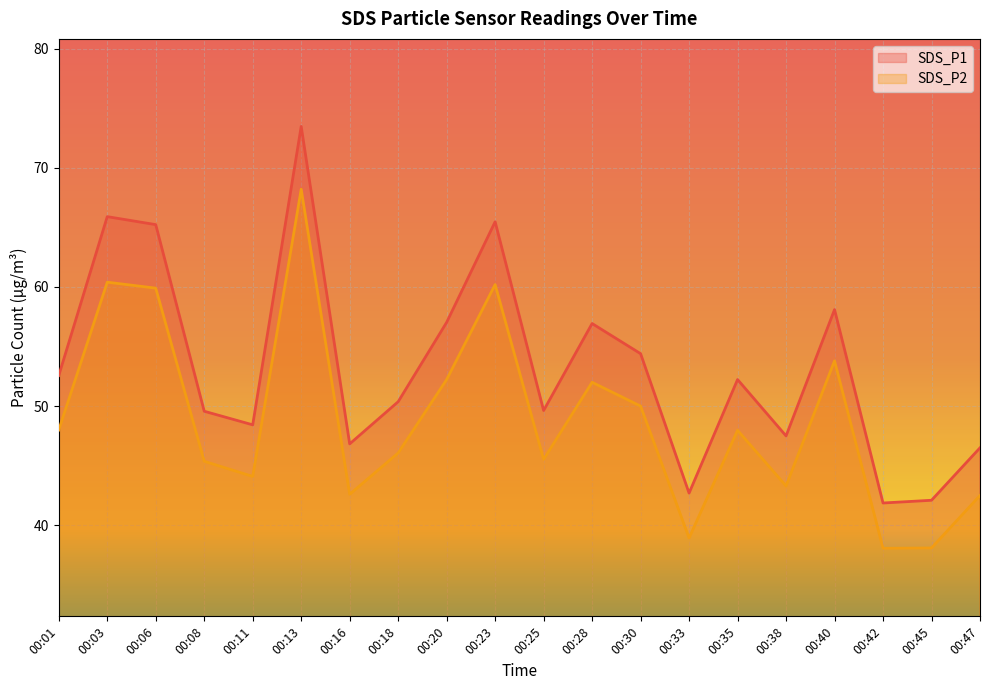

At which category does SDS_P1 reach its first local peak?

00:03